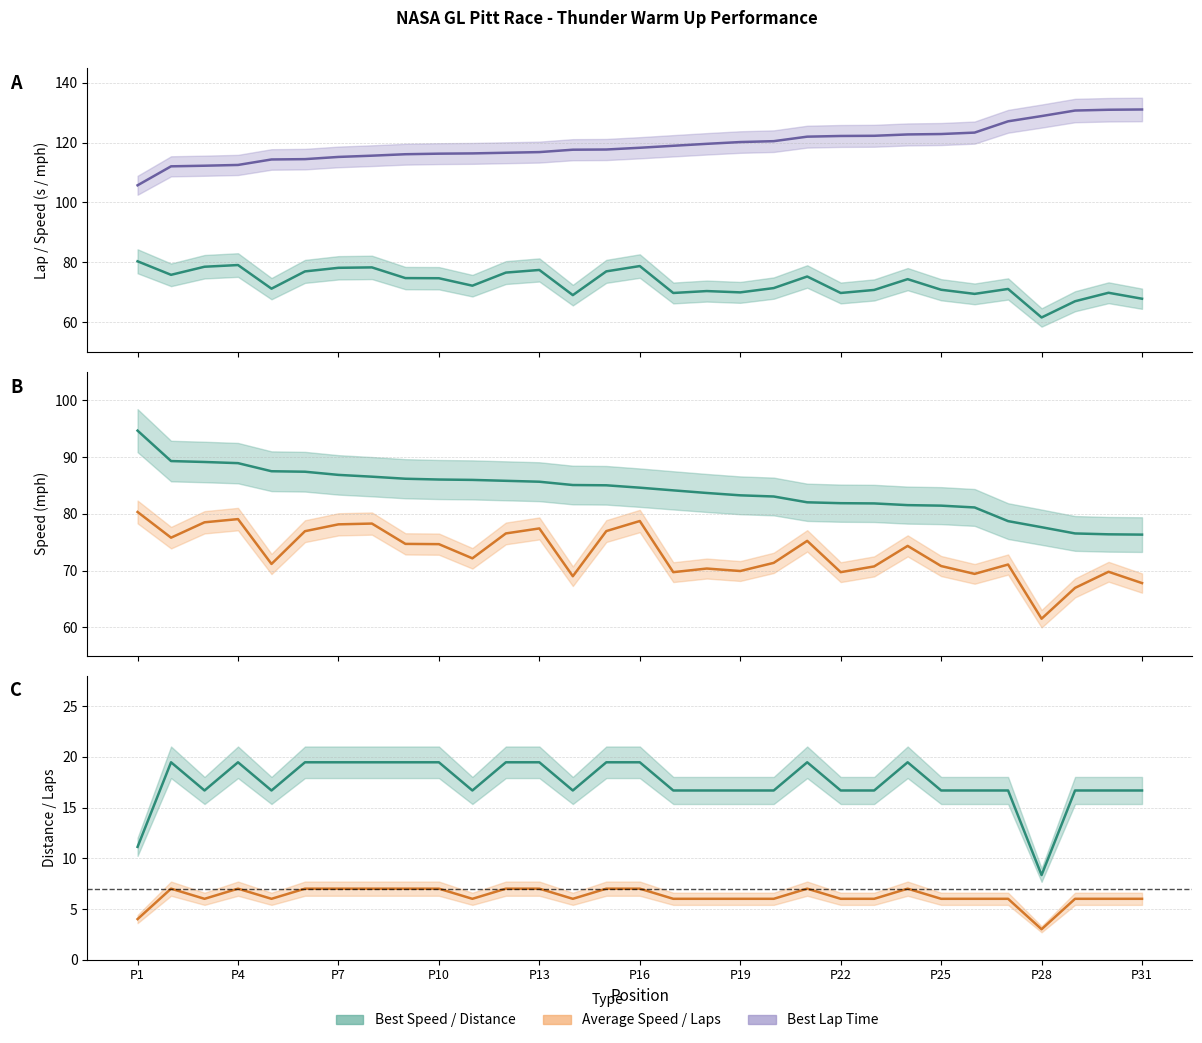

Is this an area chart (filled region under the line)?

No